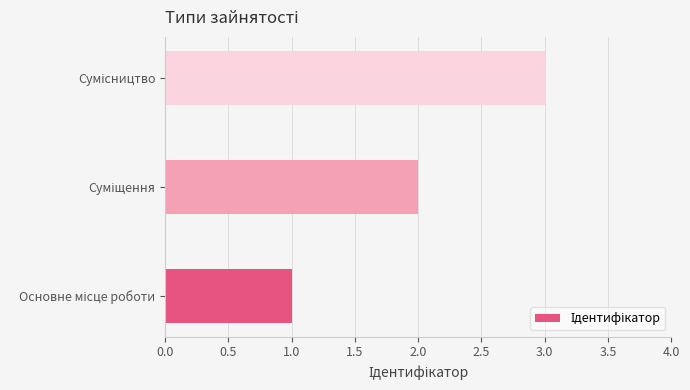

What is the sum of all values?

6